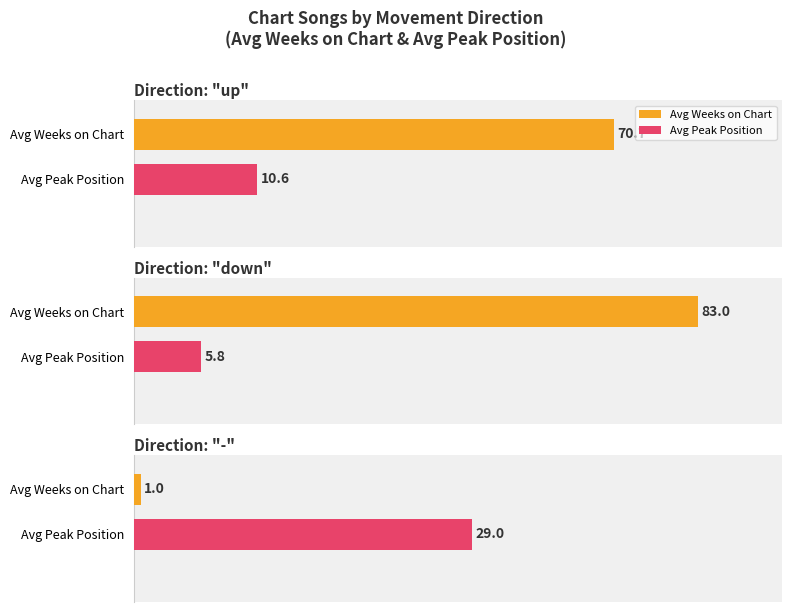

Between down and -, which is larger?

down